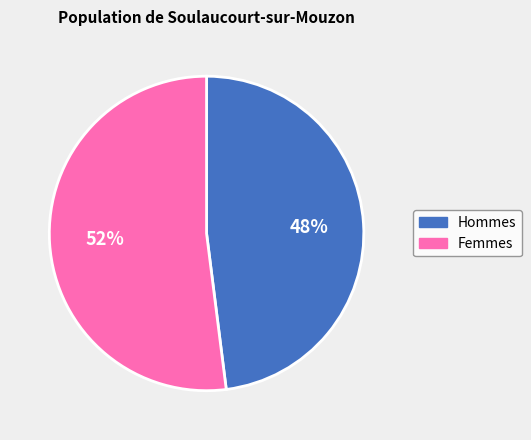

Do Femmes and Hommes together represent more than half of the pie?

Yes